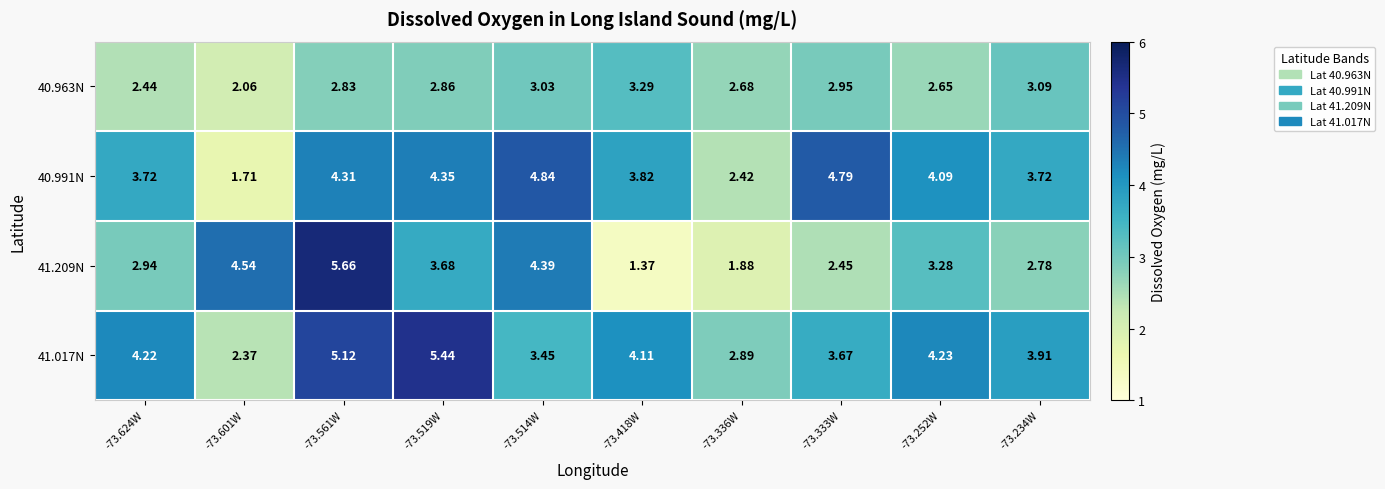

Is the value of 40.991N at -73.336W greater than the value of 41.209N at -73.519W?

No